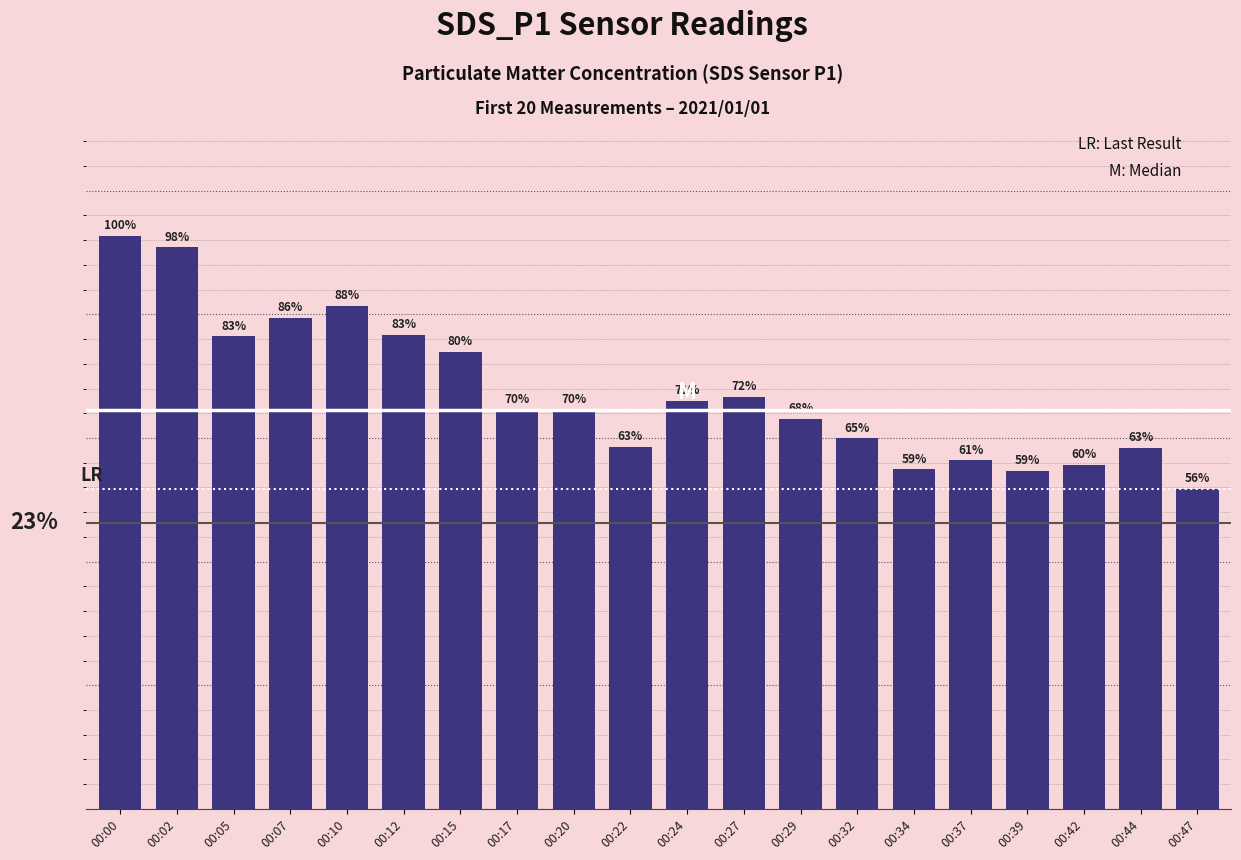

The value at 00:02 is 45.4. True or false?

True